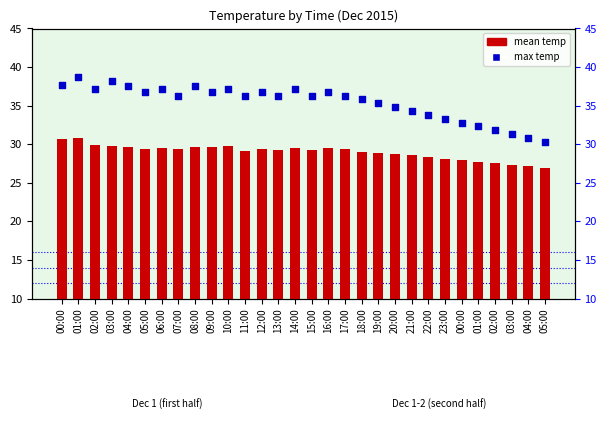

At how many categories does at least one series exceed 27?

30